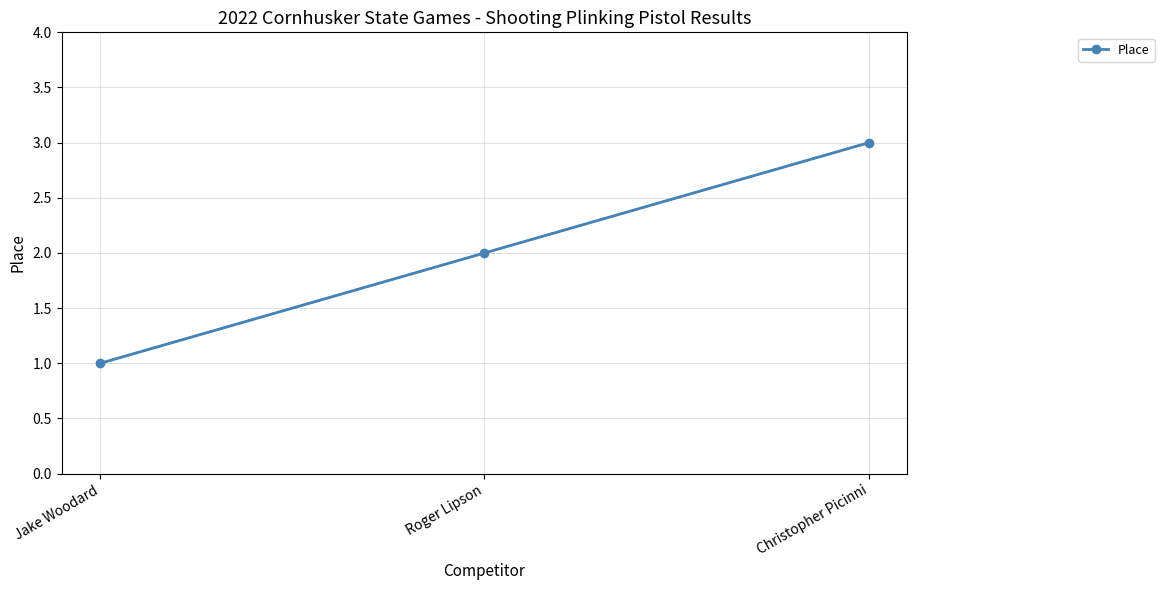

At which label is the value closest to 2?

Roger Lipson